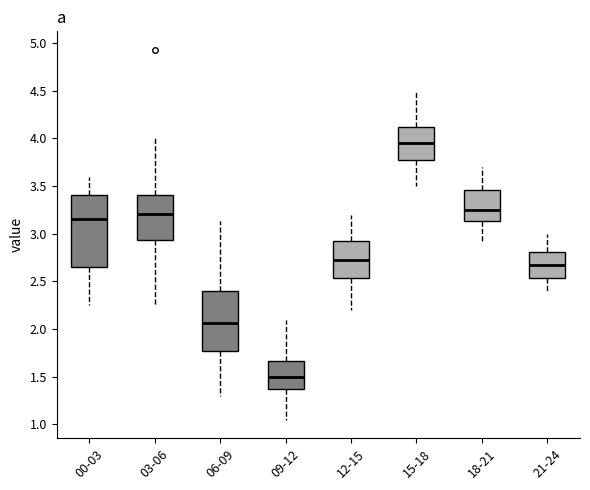

Which box's median line is the highest?

15-18